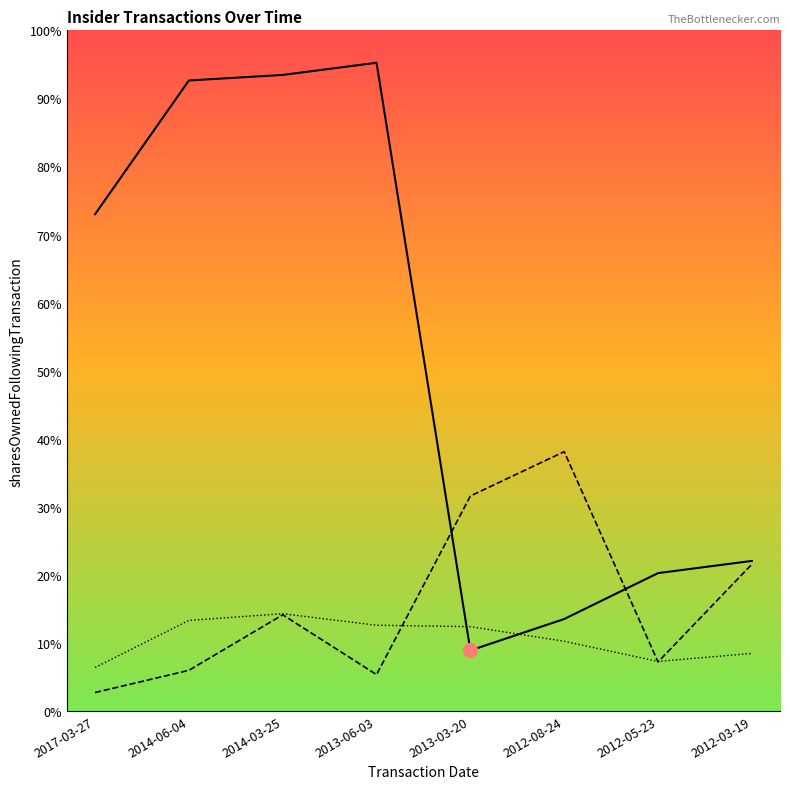

Does the chart display data point markers on the line(s)?

No